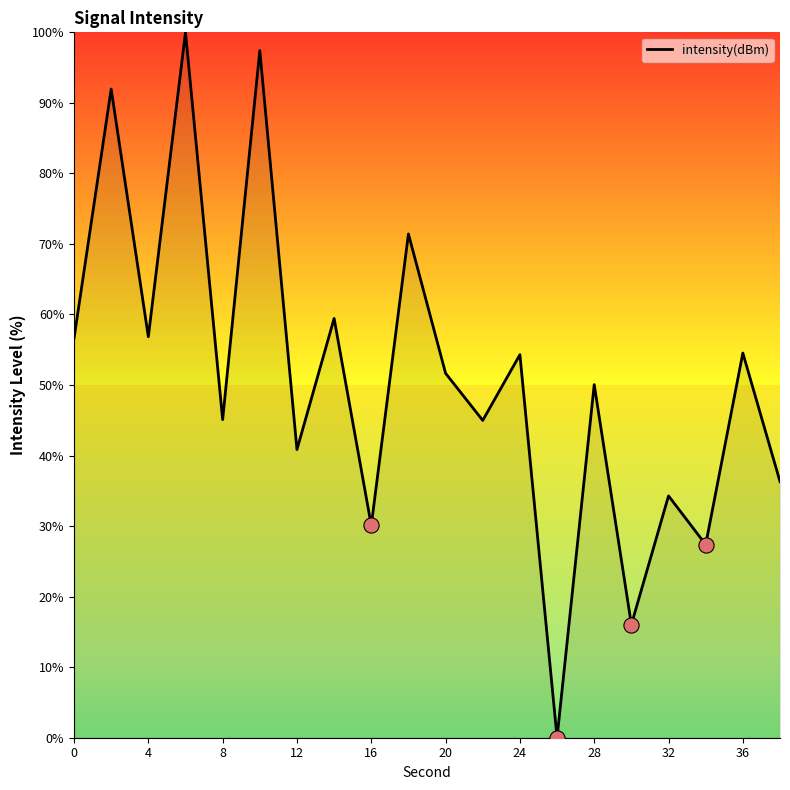

What is the greatest value displayed?

100.0